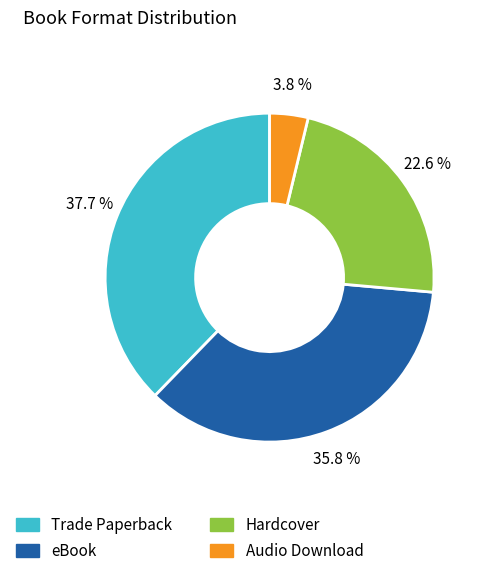

What percentage do eBook and Hardcover together represent?

58.5%